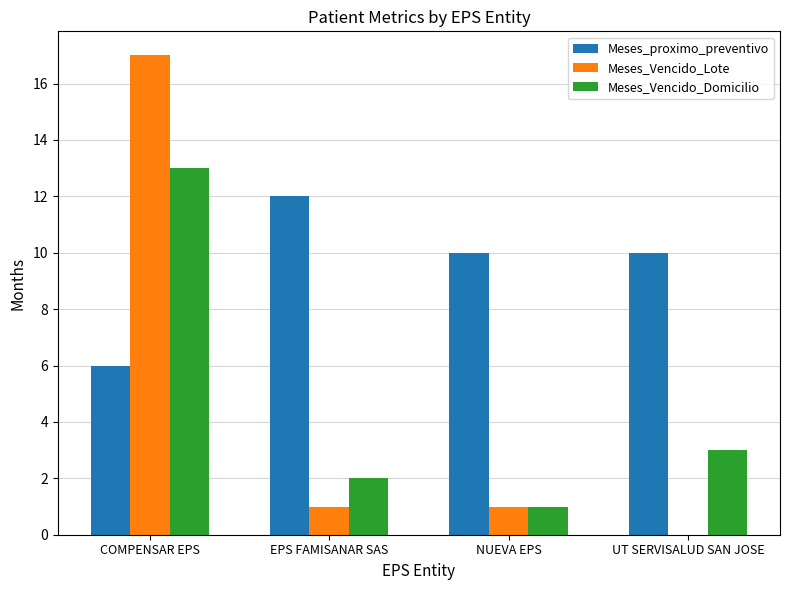

What is the maximum value for Meses_Vencido_Domicilio?

13